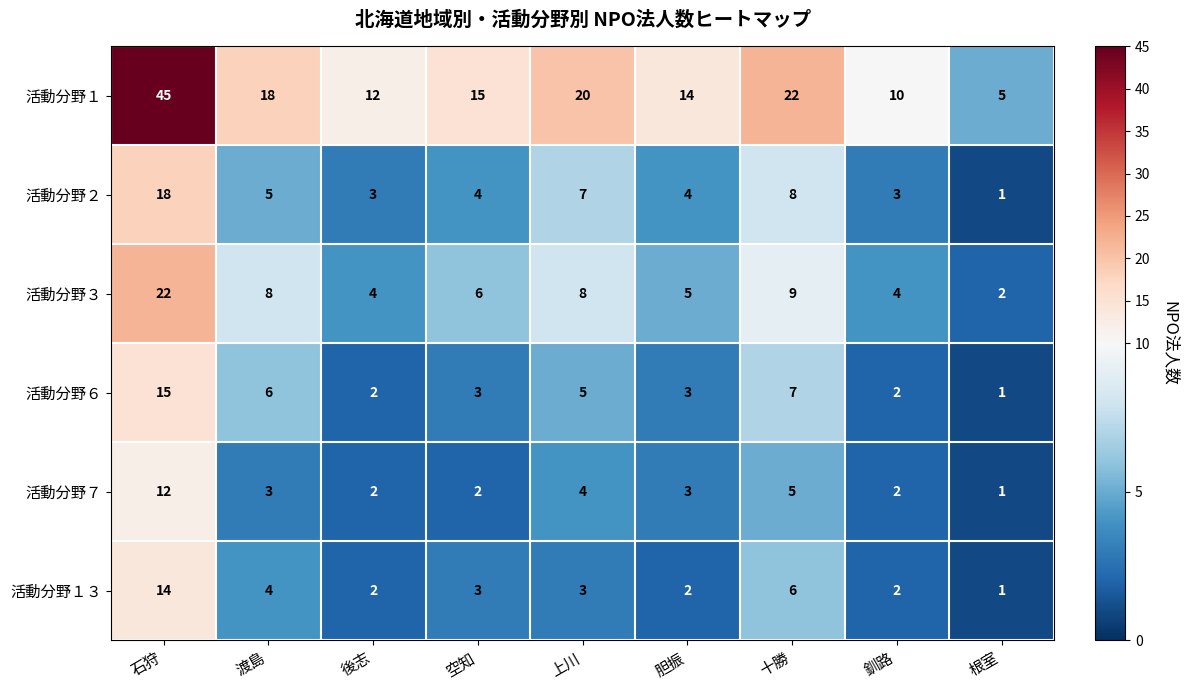

At which category is the sum across all series the highest?

石狩